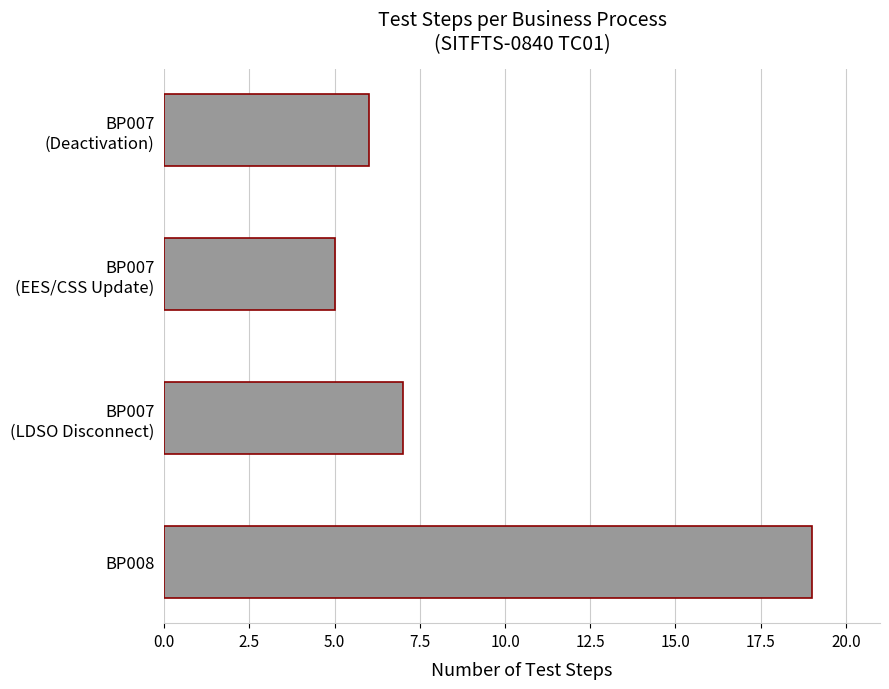

What is the smallest value displayed?

5